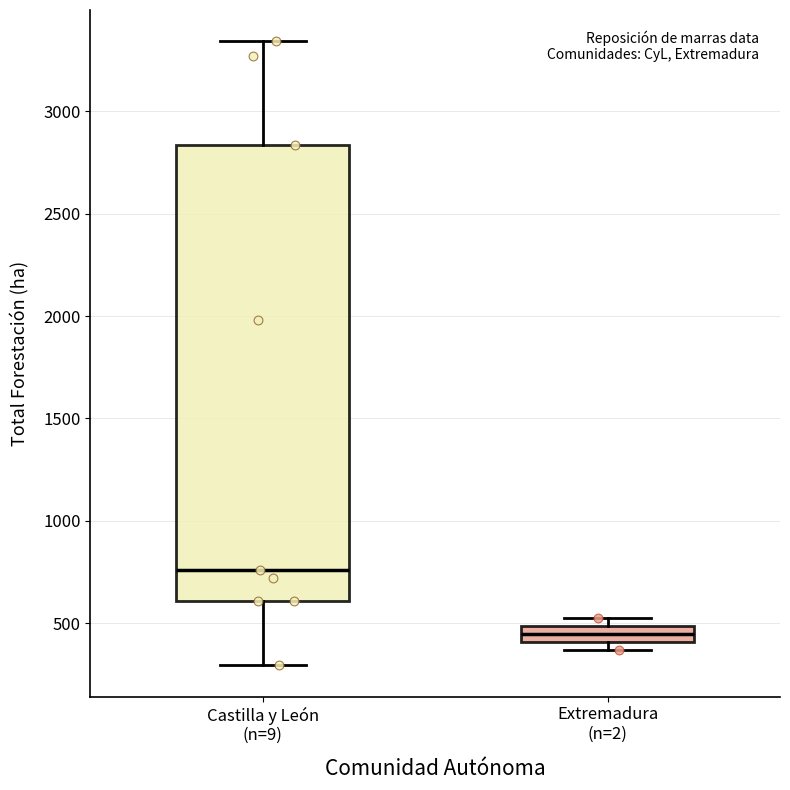

Which box's median line is the lowest?

Extremadura (n=2)